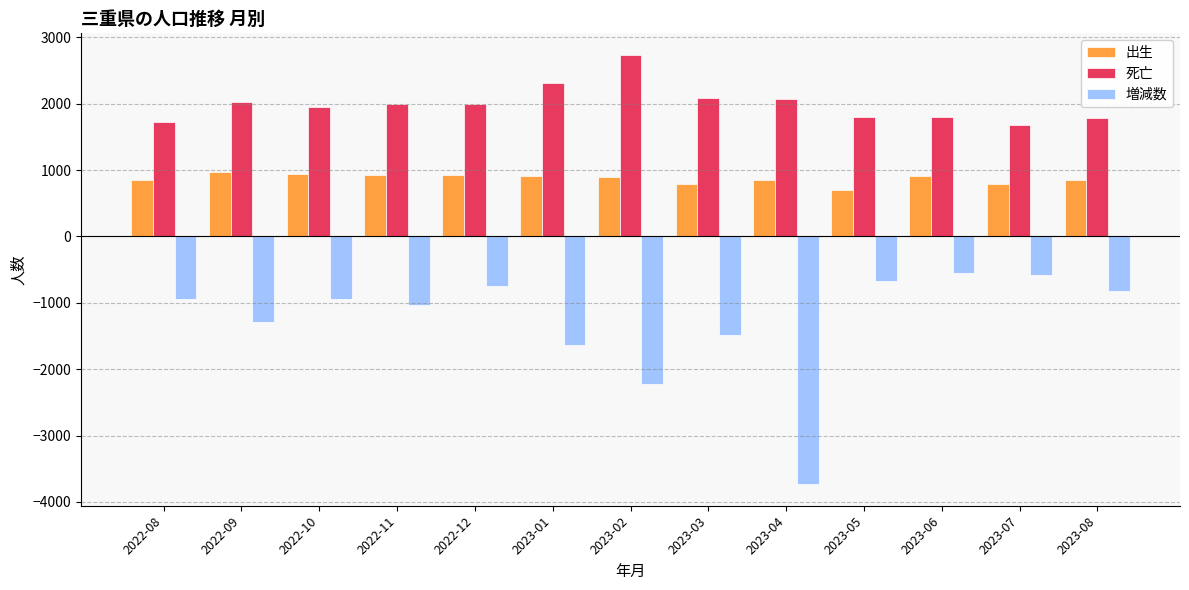

Which label corresponds to the largest value in the chart?

2023-02